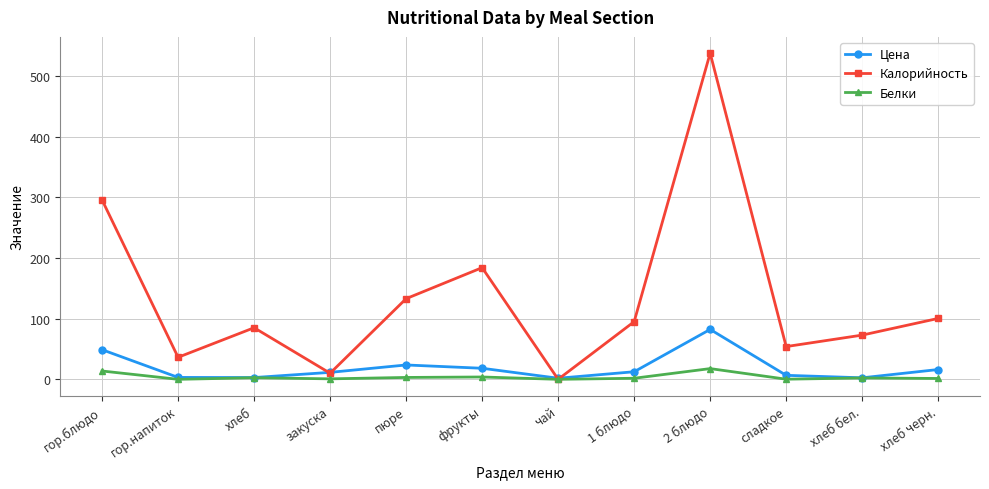

At which label does Калорийность reach its minimum?

чай